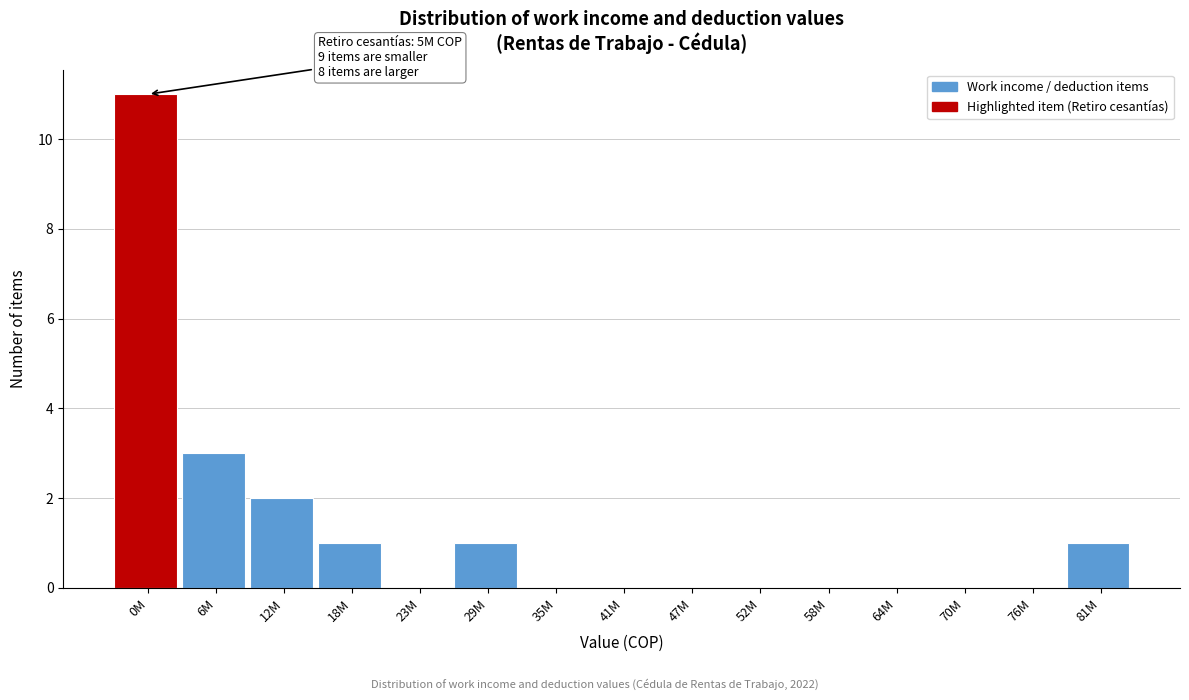

Reading right to left, extract all data points from this chart.

81M=1	76M=0	70M=0	64M=0	58M=0	52M=0	47M=0	41M=0	35M=0	29M=1	23M=0	18M=1	12M=2	6M=3	0M=11